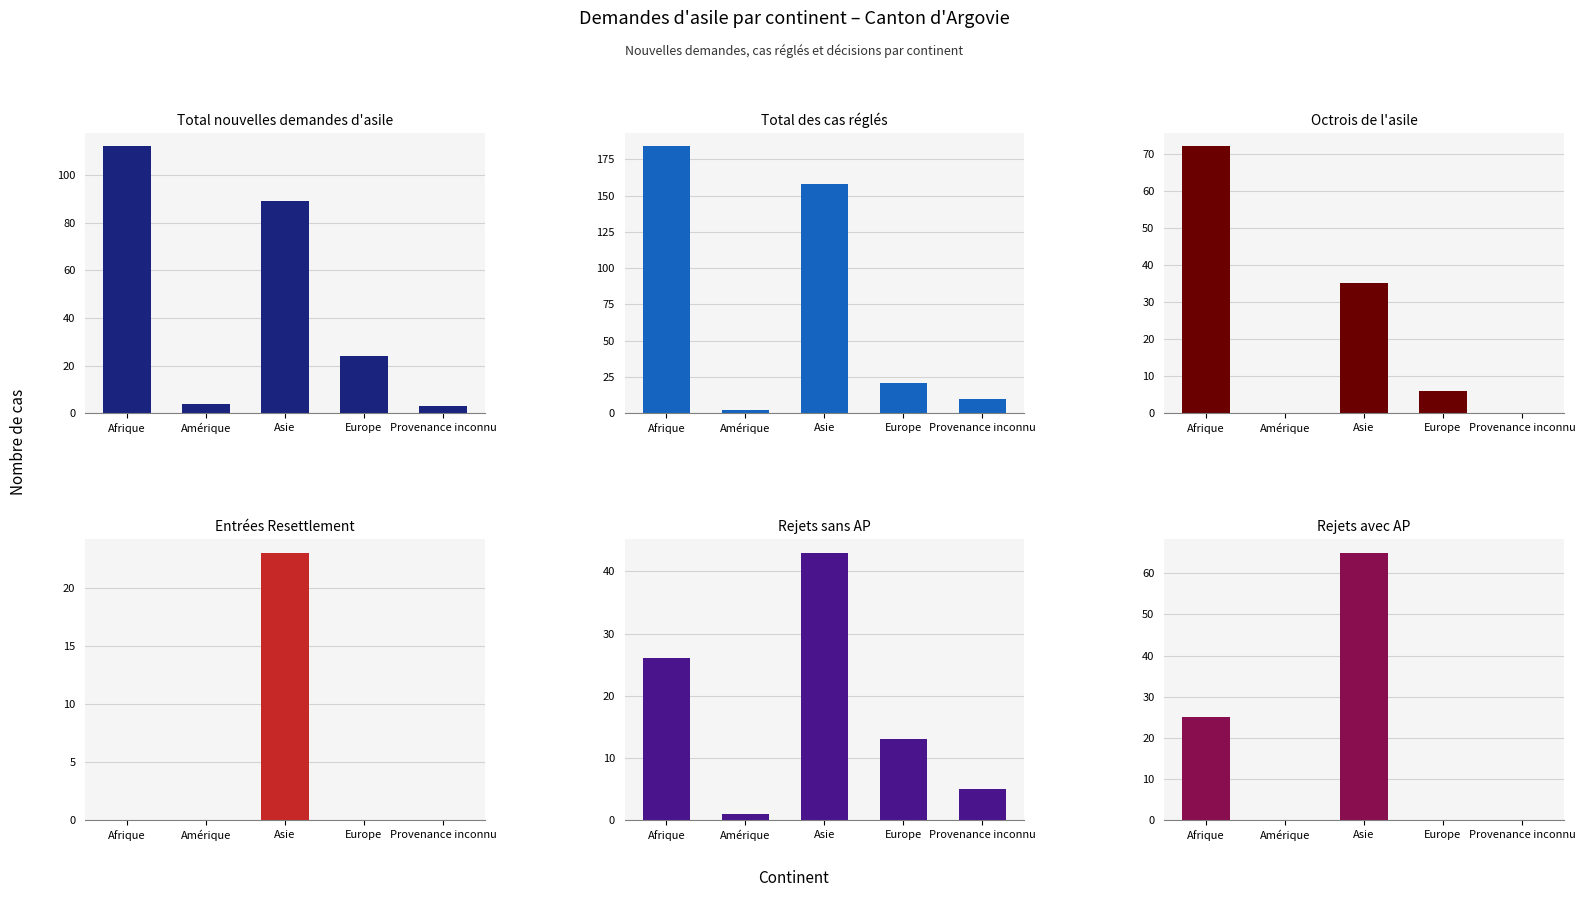

Is the value of Rejets sans AP at Afrique greater than the value of Total nouvelles demandes d'asile at Provenance inconnu?

Yes